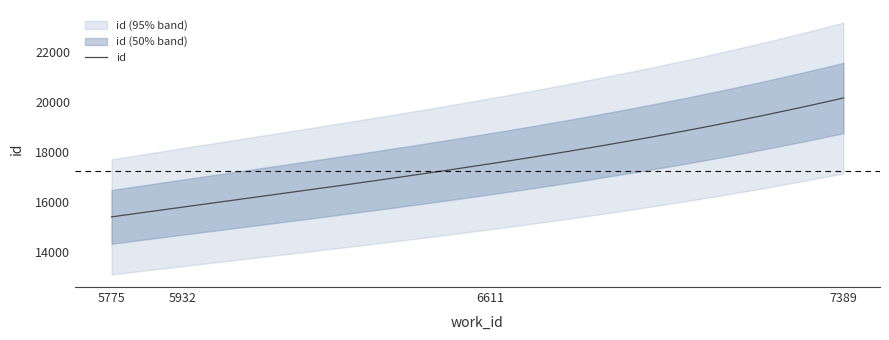

What is the change in value from 5932 to 6611?

+1741